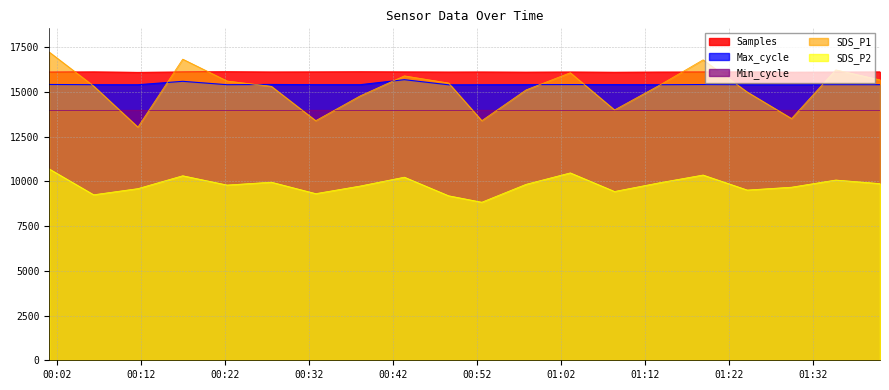

At which label is Max_cycle closest to 15546?

2022/12/09 00:17:00